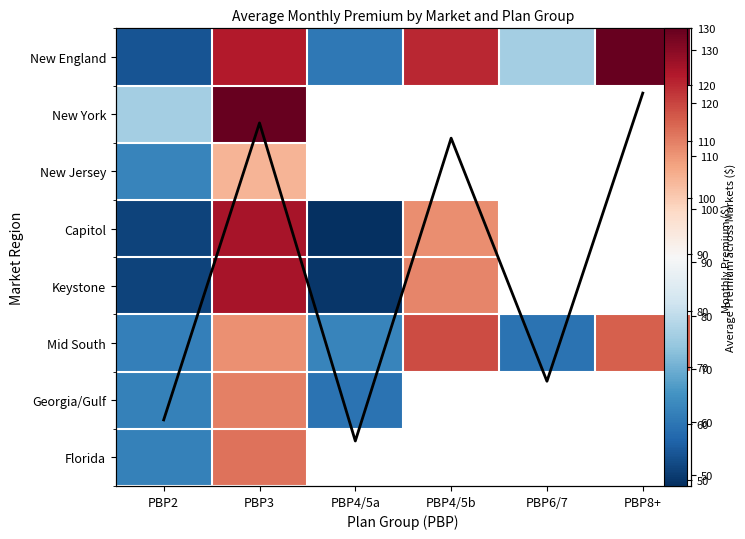

Which series has the largest total across all categories?

New England